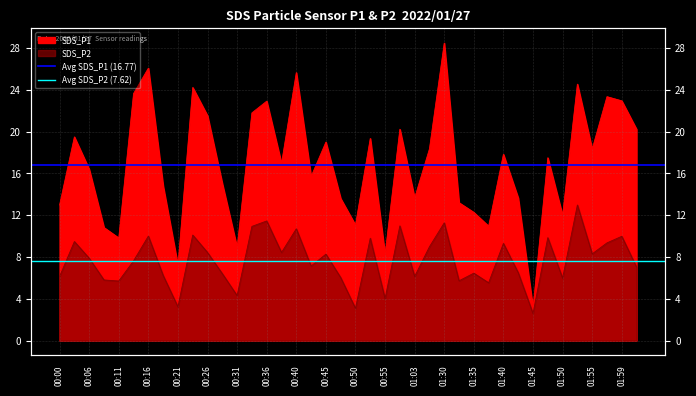

At which label is Avg SDS_P1 (16.77) closest to 16?

00:00